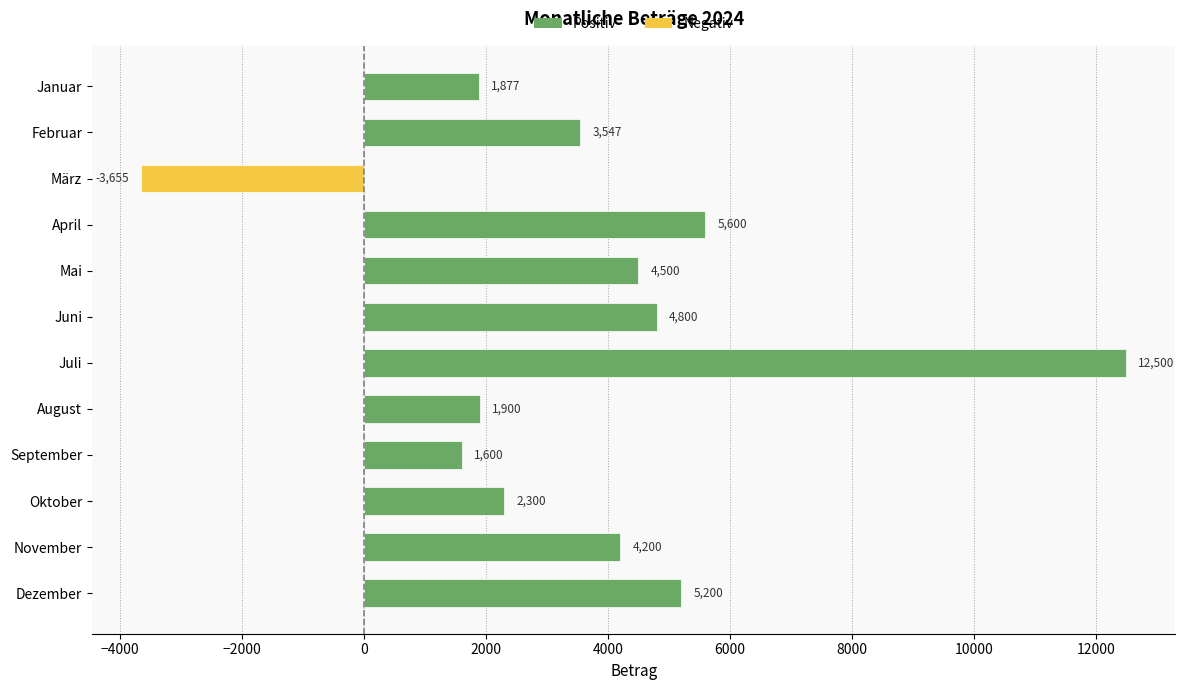

How many series are shown in this chart?

1